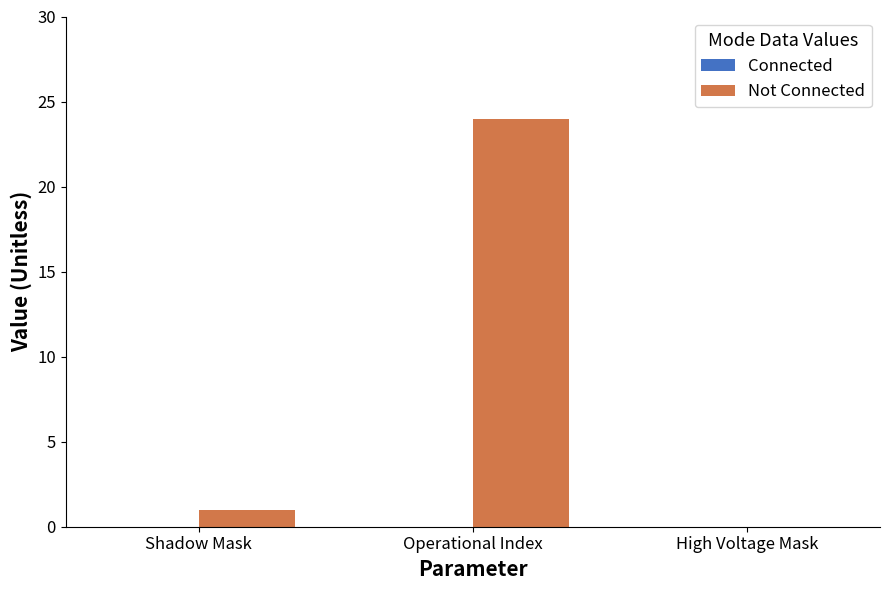

Where is the data nearest to the value 12?

Shadow Mask